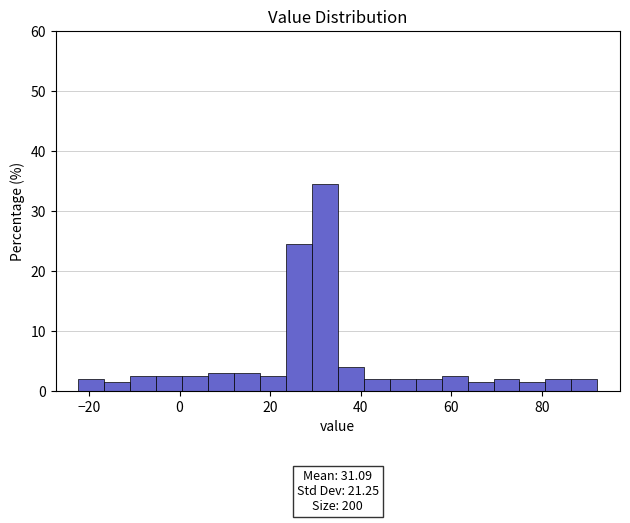

Read against the x-axis, roughly where is the centre of the tallest bar?

32